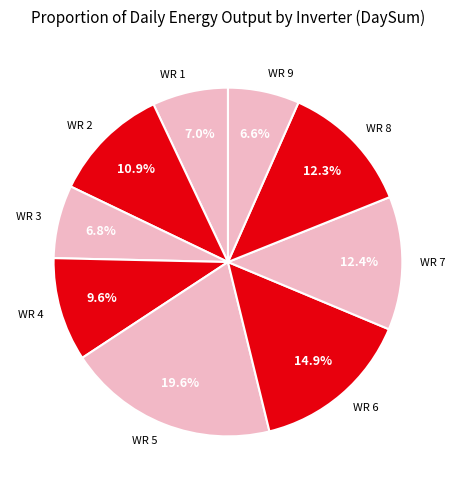

Between WR 9 and WR 2, which is larger?

WR 2